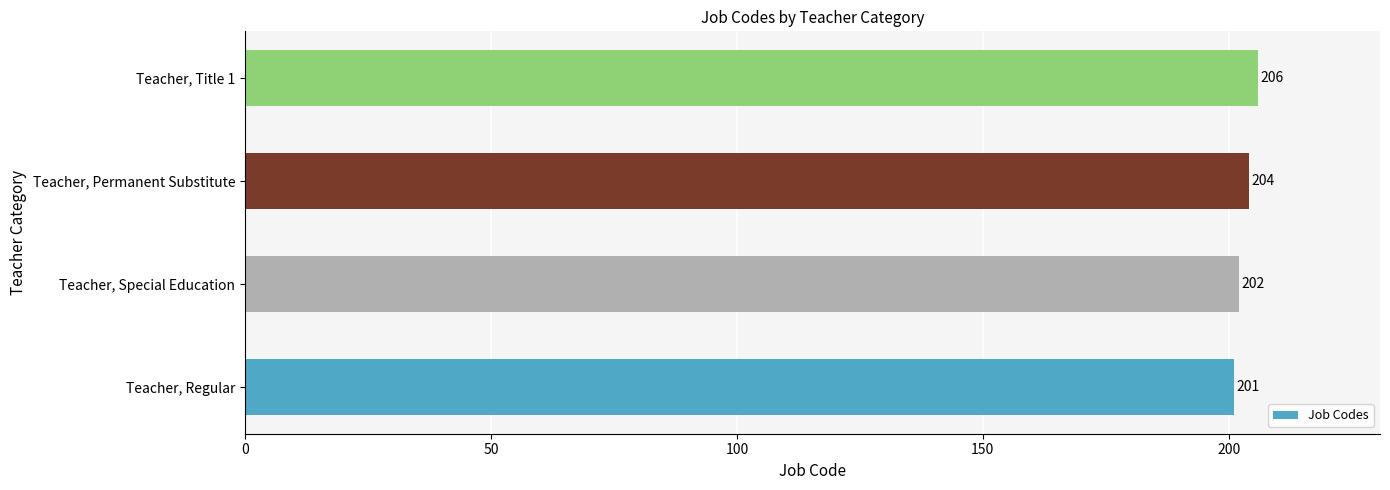

The chart shows a value of 324 at Teacher, Title 1. True or false?

False